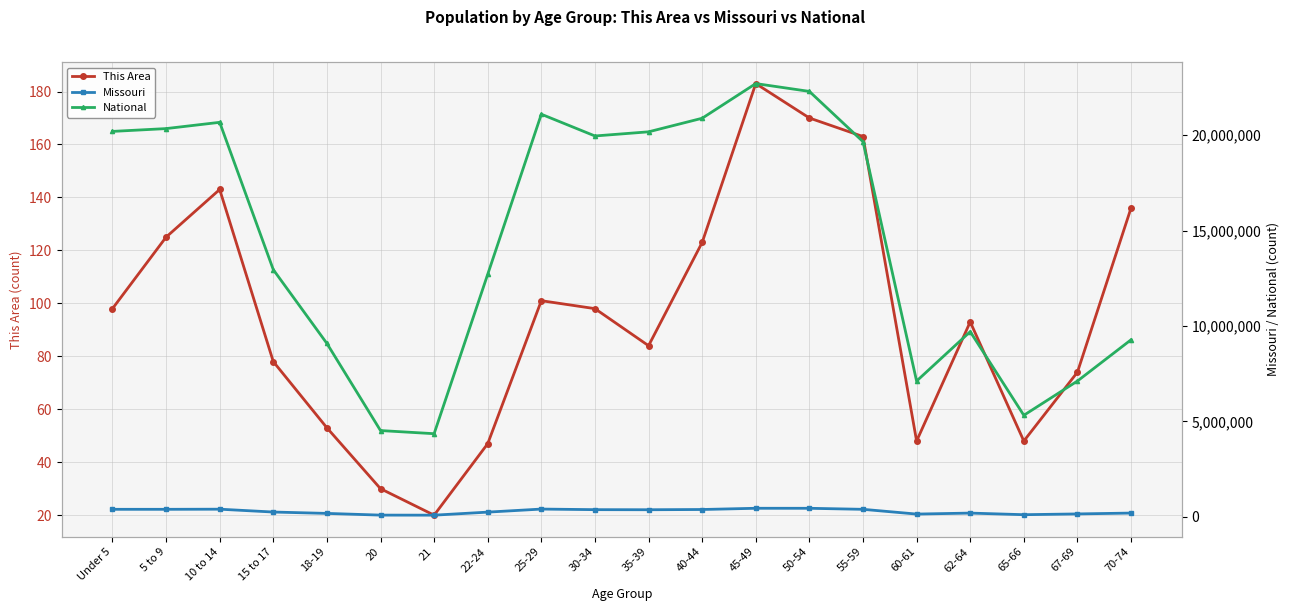

At how many categories does at least one series exceed 10673412?

12